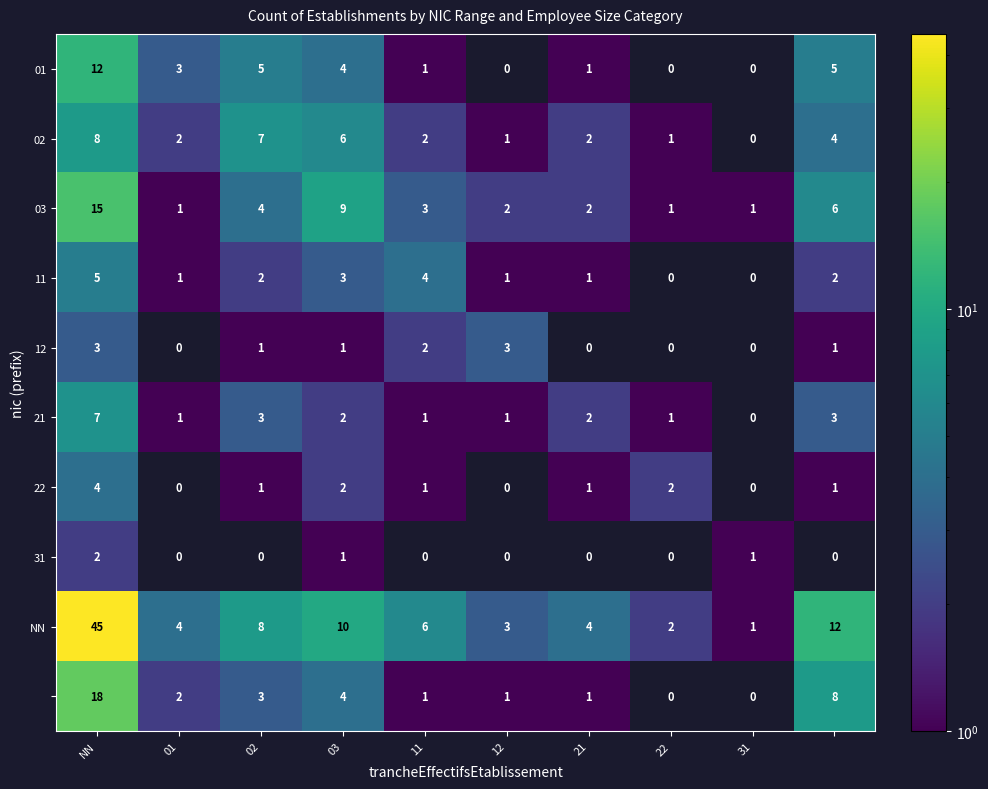

What is the maximum value shown in the chart?

45